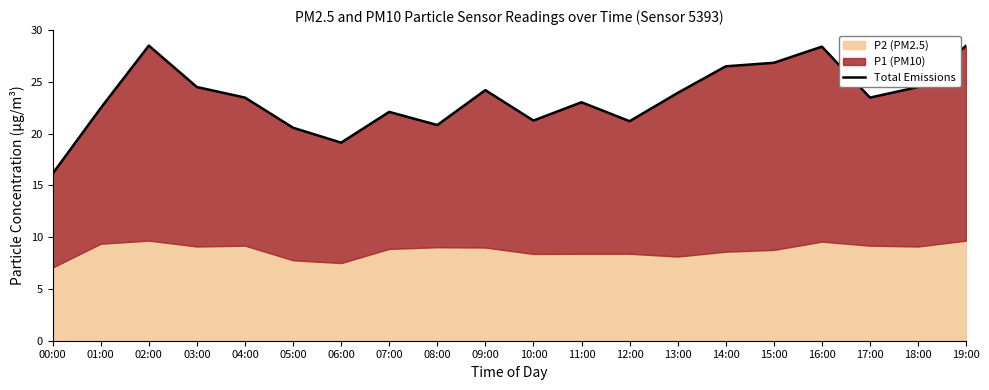

What position from the right is 16:00?

4